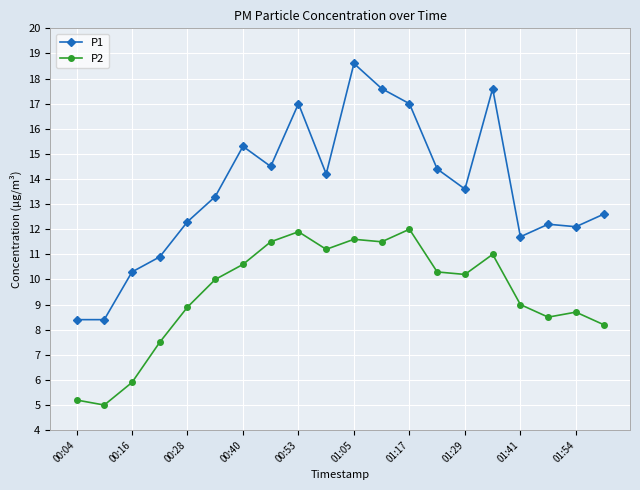

Which series has the widest spread of values?

P1